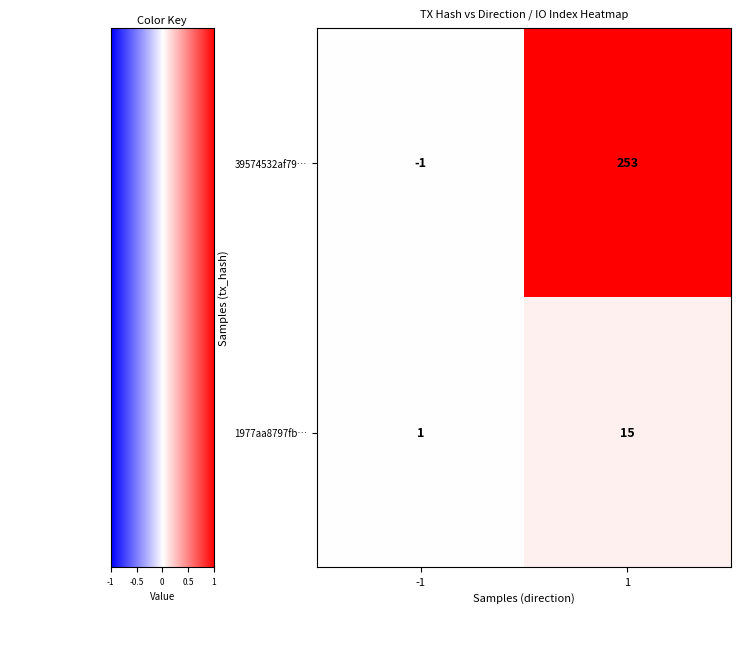

How many distinct data groups are displayed?

2